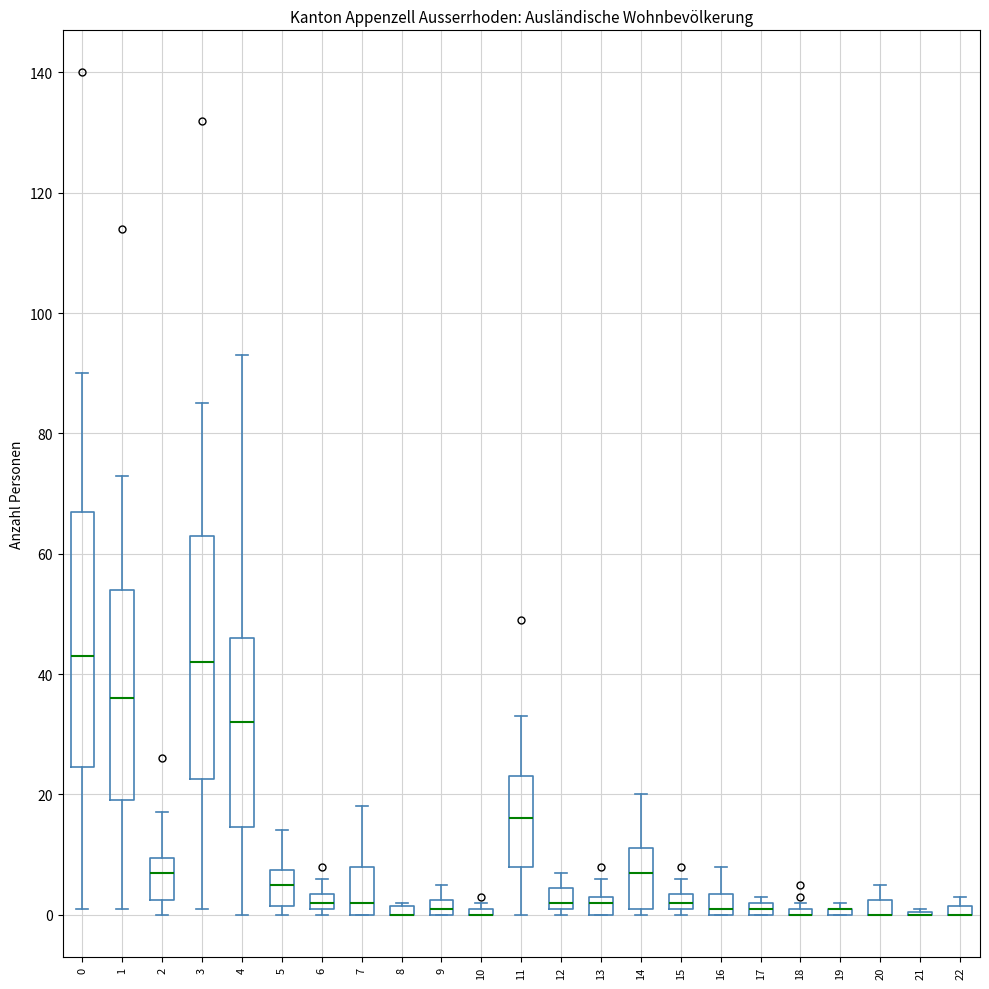

Where is the lower edge of the box at x = 20 on the y-axis? The values are not printed on the chart, so give them approximately, as read against the axis.

0